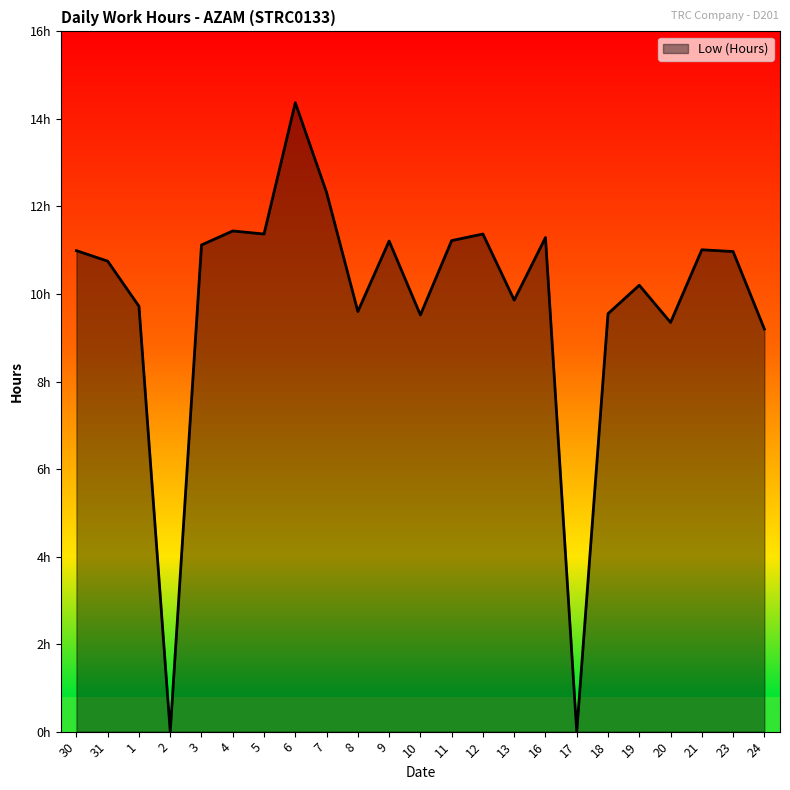

Does the chart have visible grid lines?

No